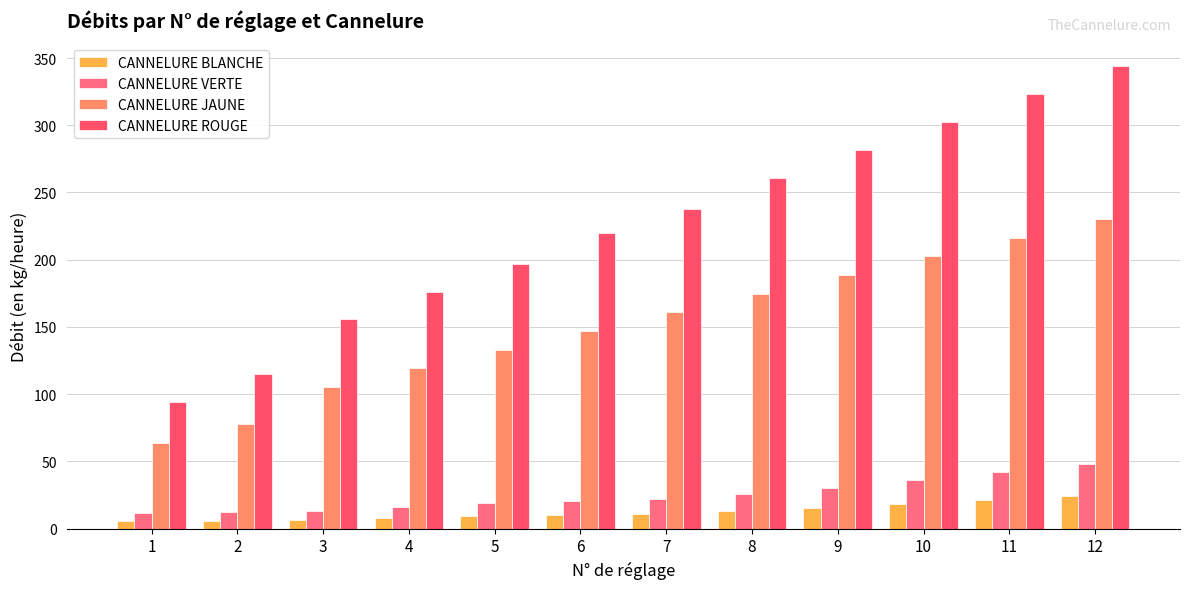

How many bars are there in total?

48